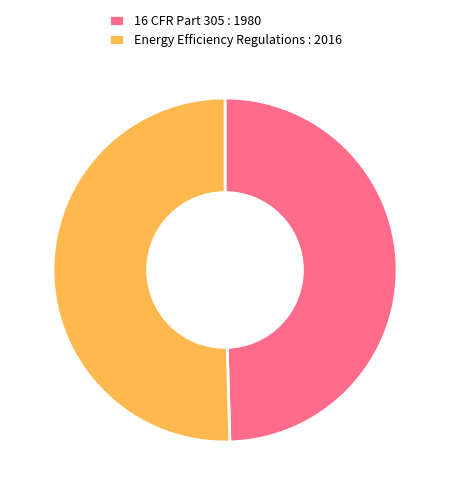

Which slice represents more than half of the pie?

Energy Efficiency Regulations : 2016